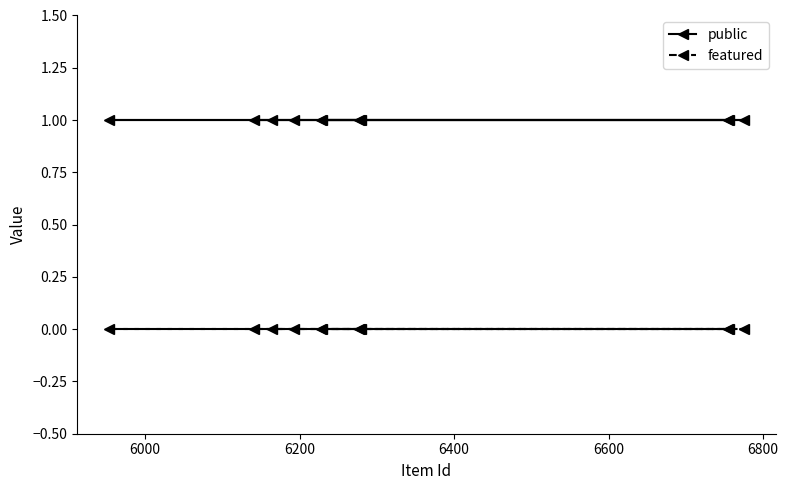

True or false: public and featured intersect in this chart.

False